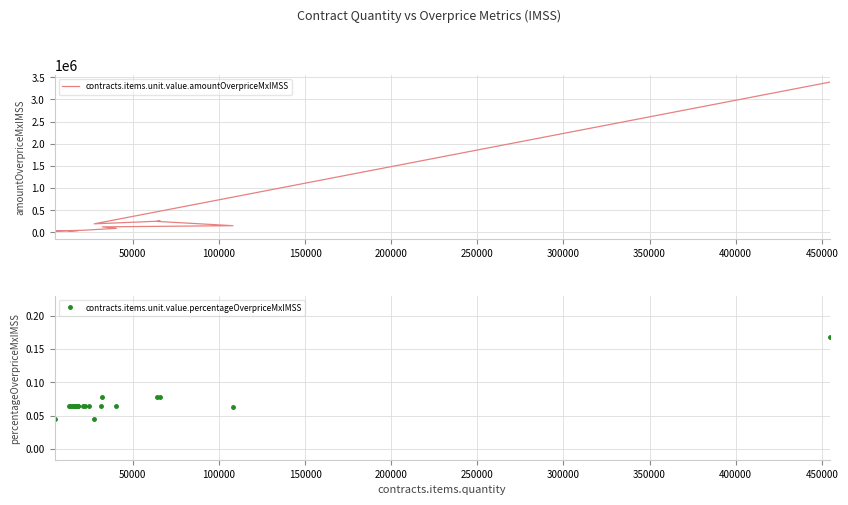

How many interior local peaks does the contracts.items.unit.value.percentageOverpriceMxIMSS series have?

1